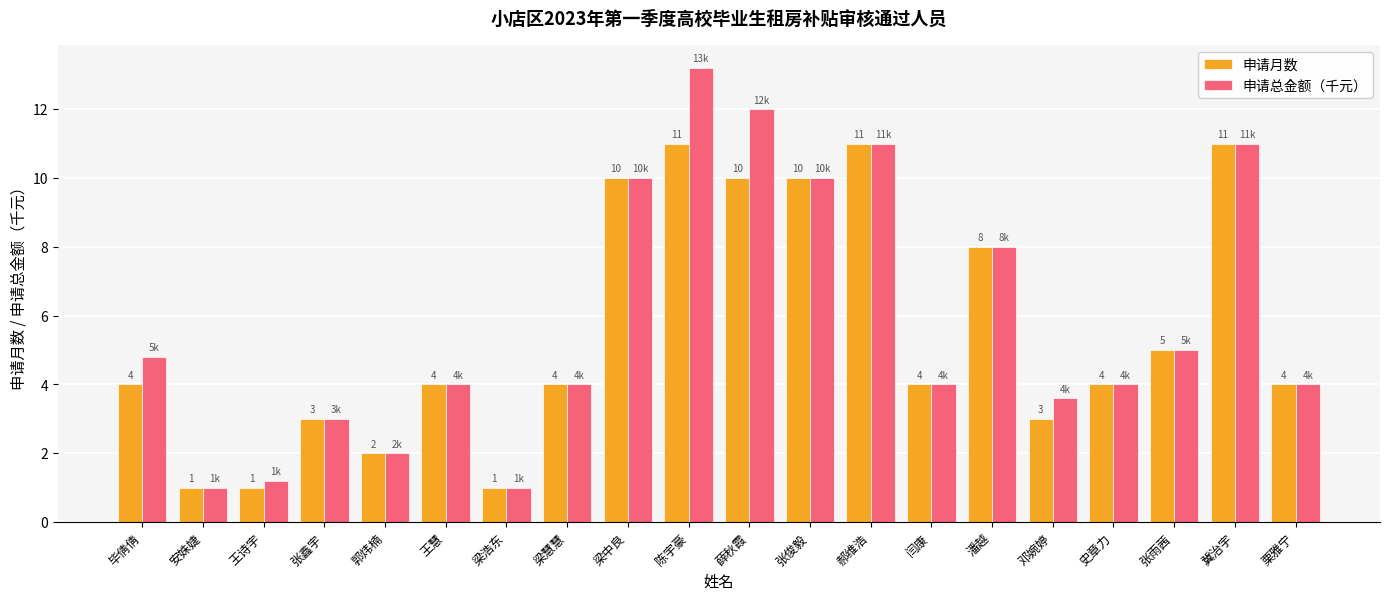

What is the difference between the maximum and minimum values in the 申请月数 series?

10.0